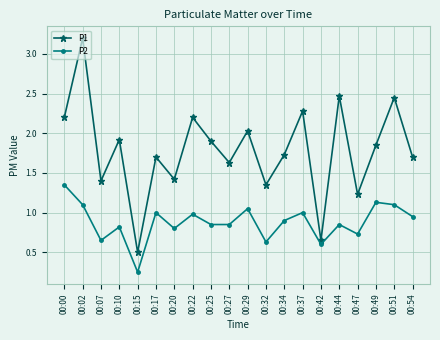

True or false: P2 and P1 intersect in this chart.

False